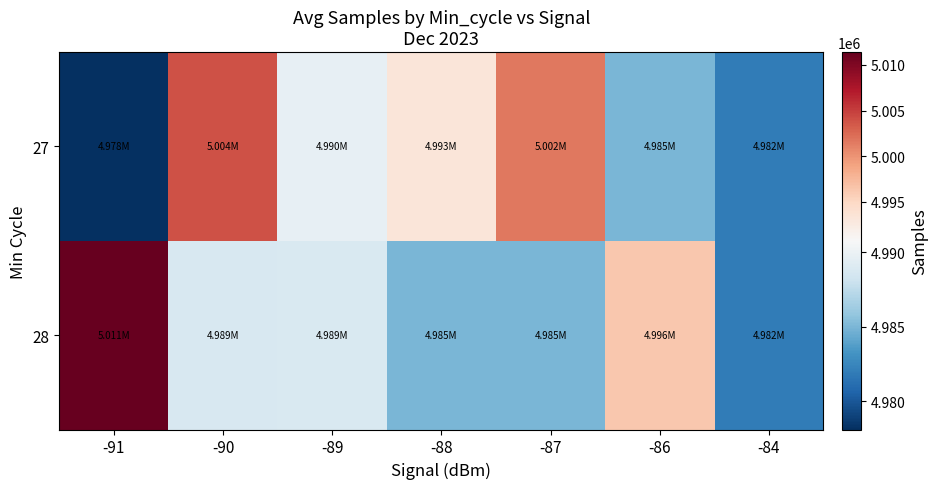

At -86, list the series in order from smallest to largest.

27, 28